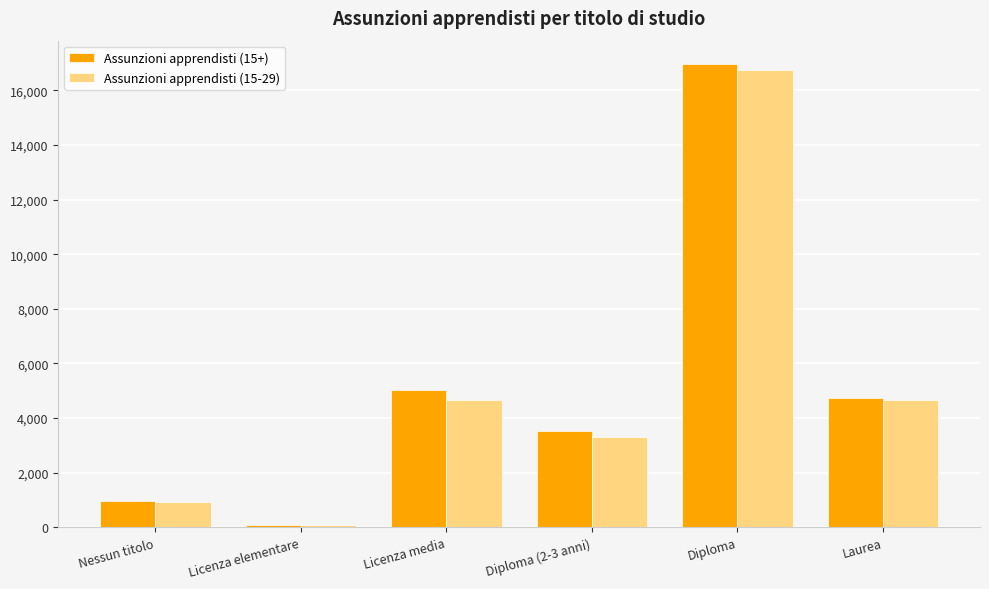

Does the chart contain any negative values?

No